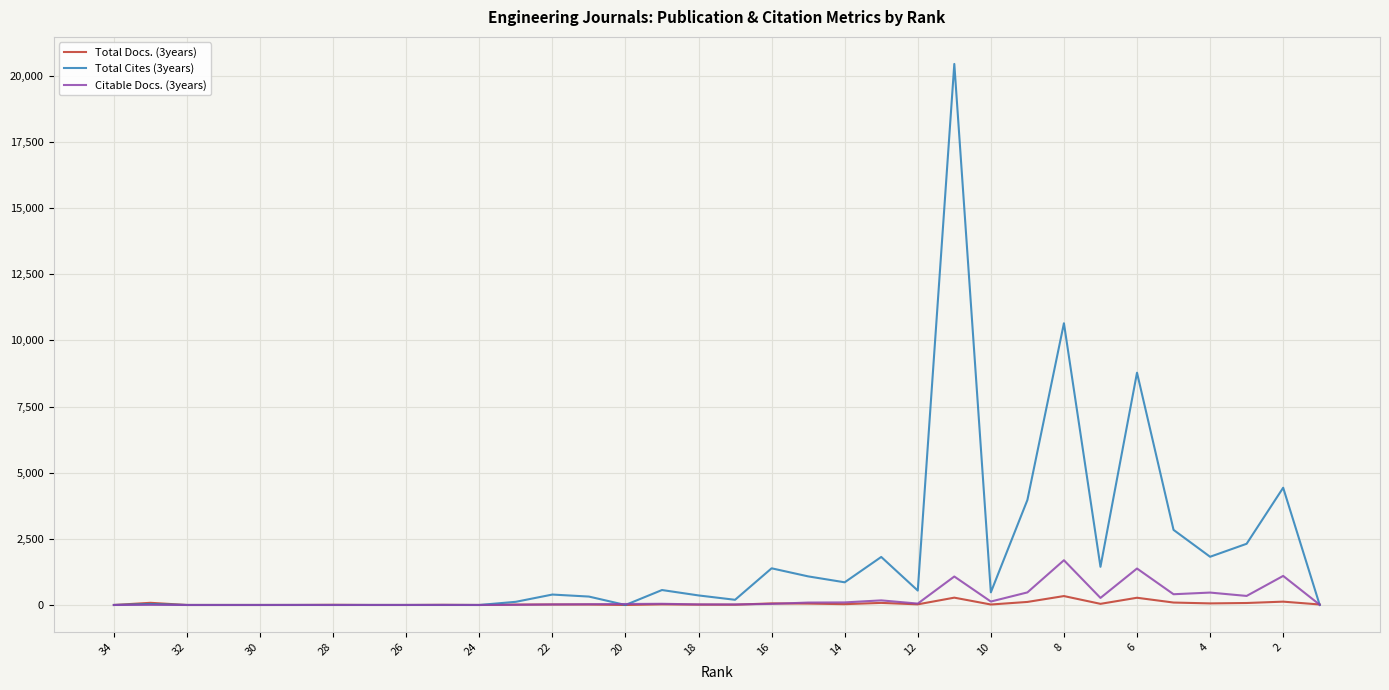

How many series are shown in this chart?

3